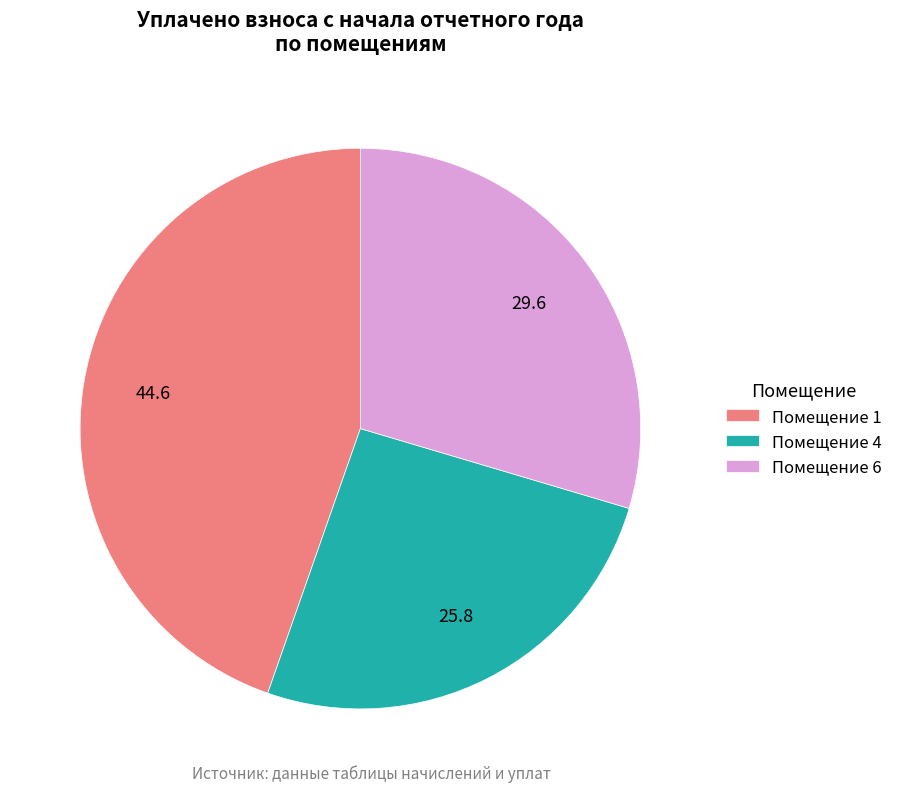

Do Помещение 6 and Помещение 1 together represent more than half of the pie?

Yes